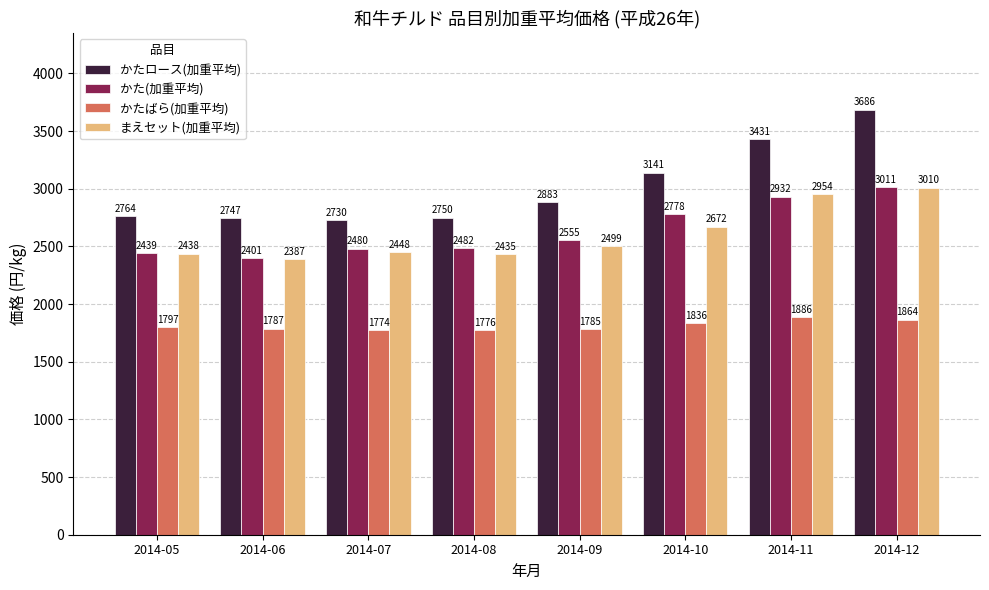

At which category is the sum across all series the highest?

2014-12